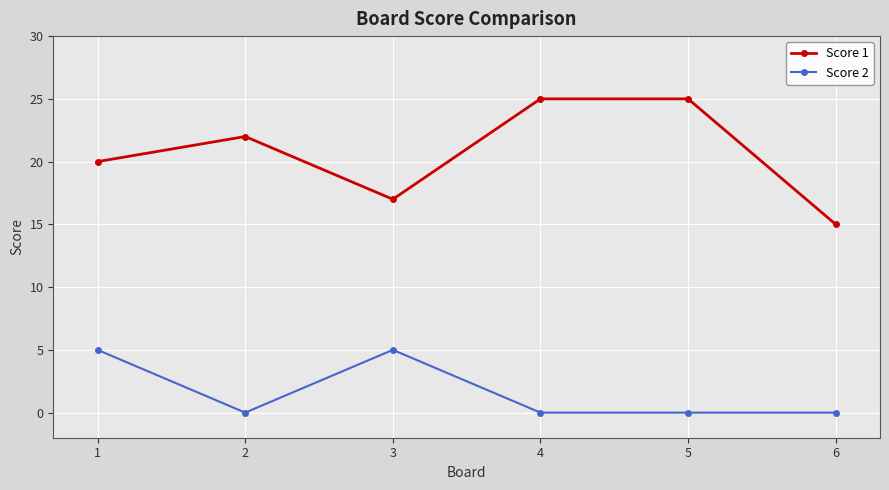

Is it true that Score 1 equals 3 at 6?

False